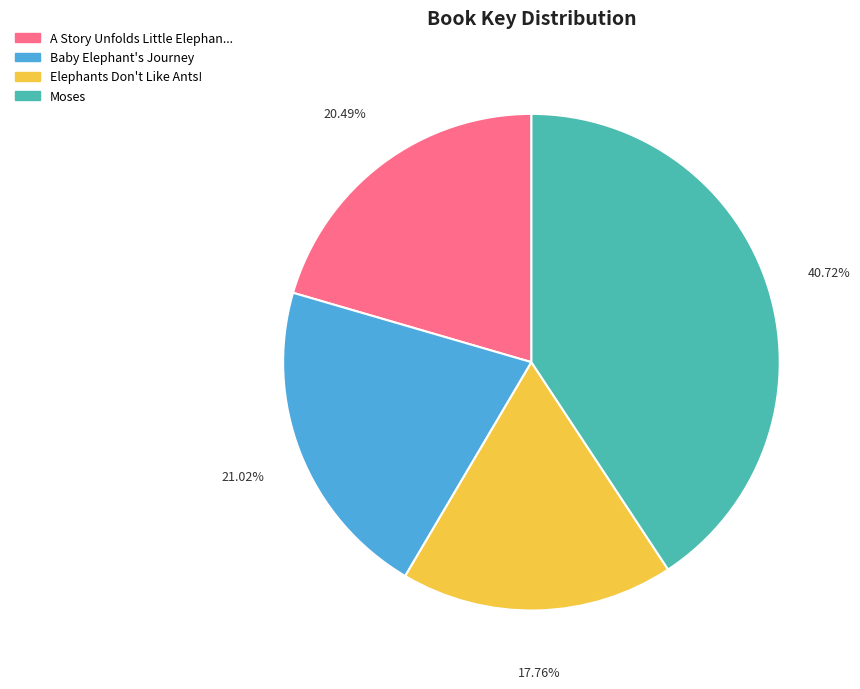

To the nearest percent, what is the difference between the largest and smallest slice percentages?

23%